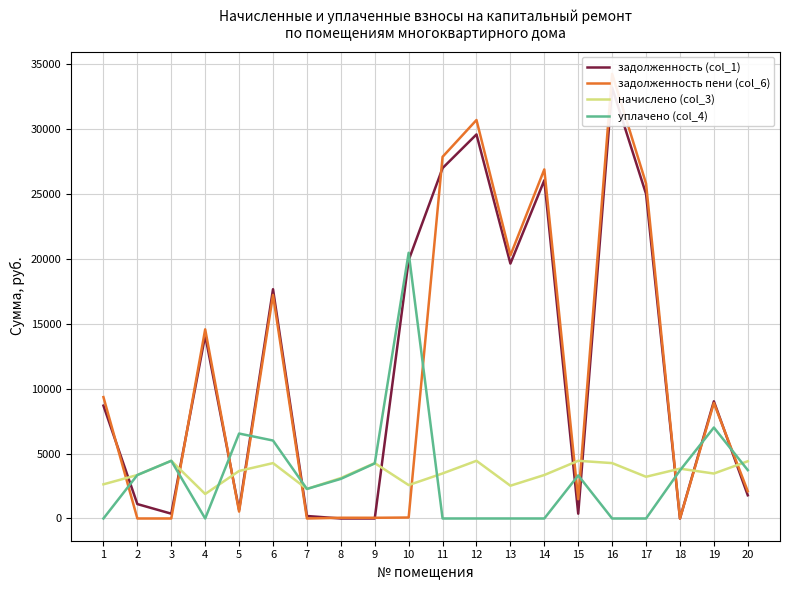

How many times do уплачено (col_4) and задолженность пени (col_6) cross each other?

11